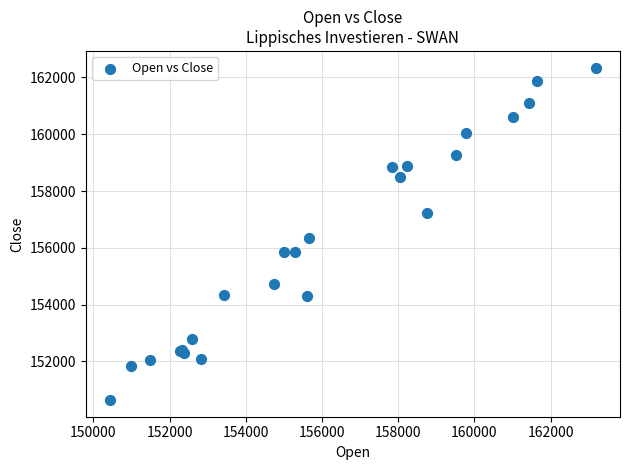

What Y value in the scatter plot is closest to 156493?

156343